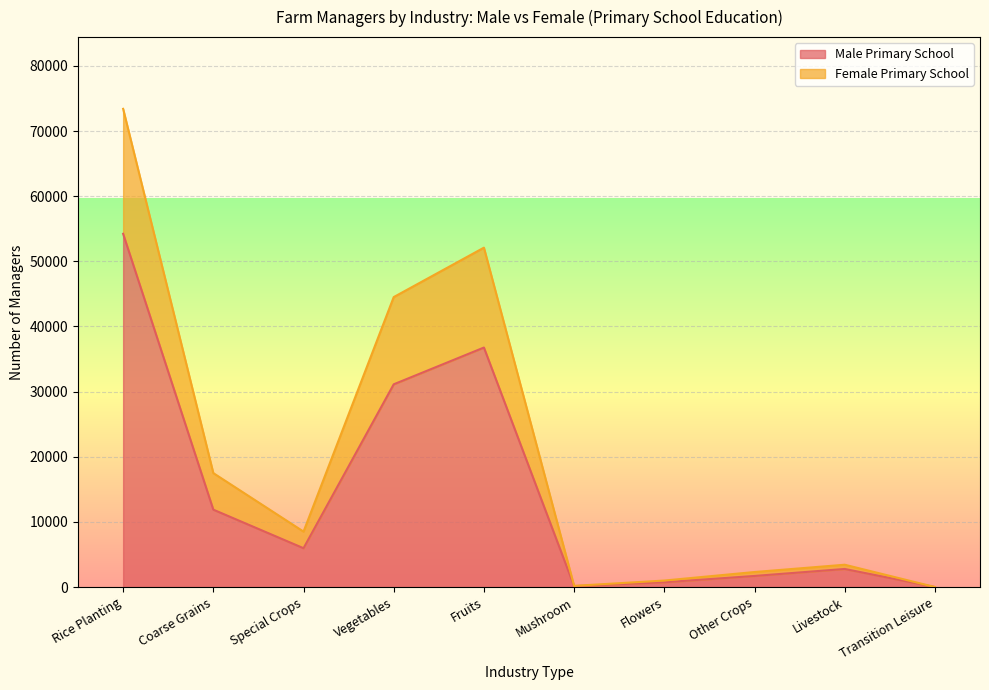

At which category is the sum across all series the highest?

Rice Planting